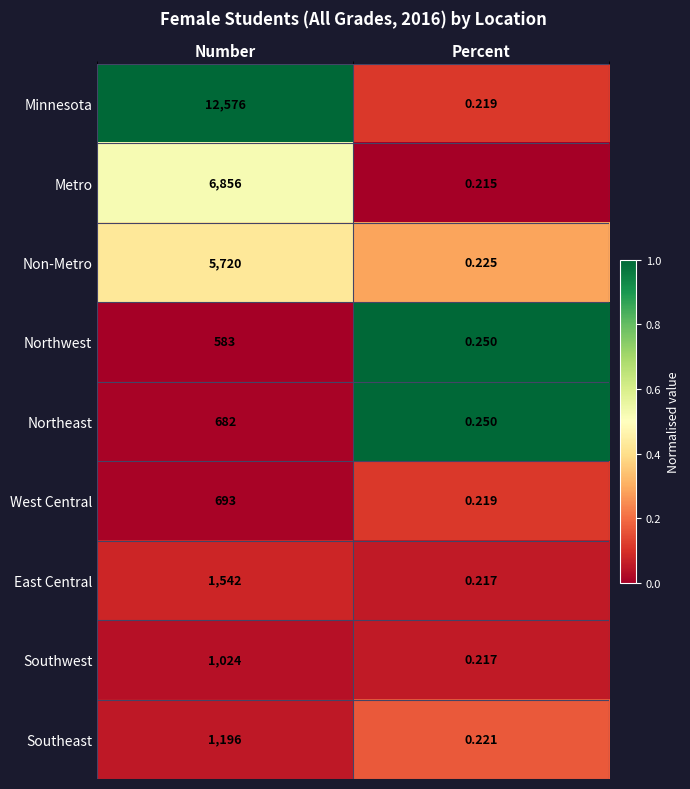

What is the total value across all series at Number?

30872.0